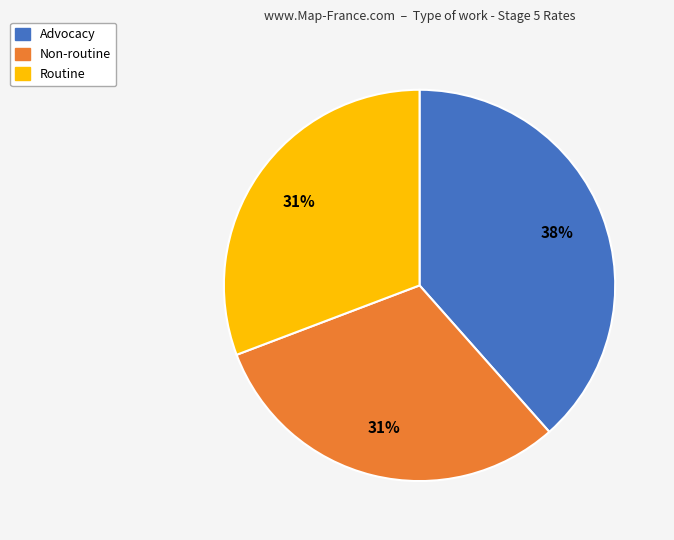

The Non-routine slice represents 31% of the pie. True or false?

True